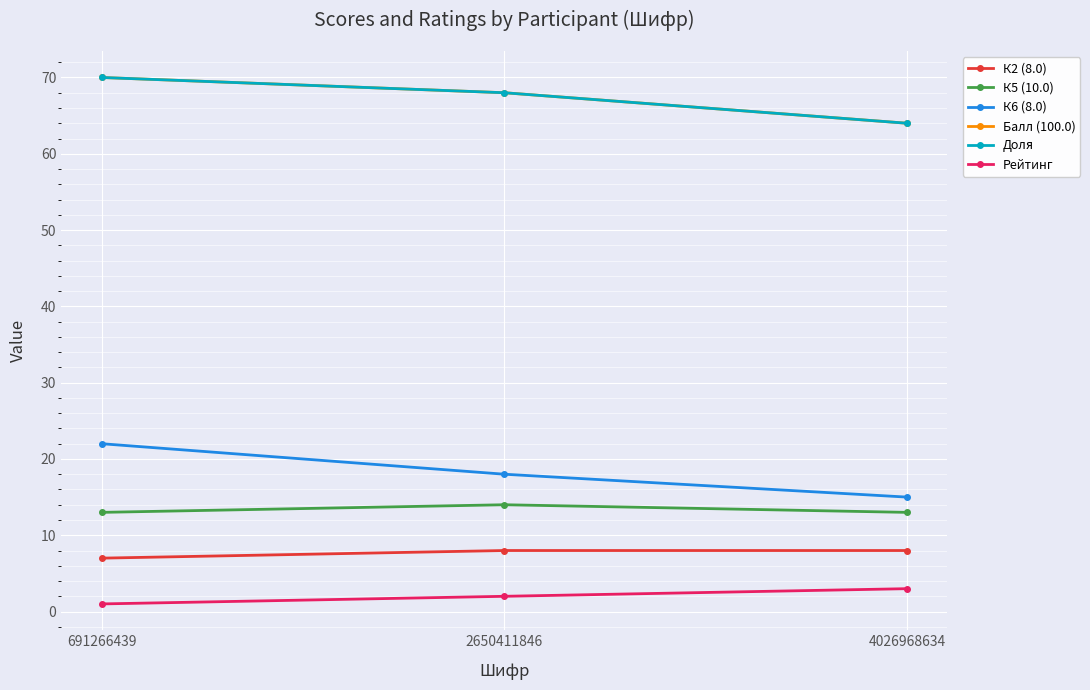

Rank the categories by К2 (8.0) value from highest to lowest.

2650411846, 4026968634, 691266439